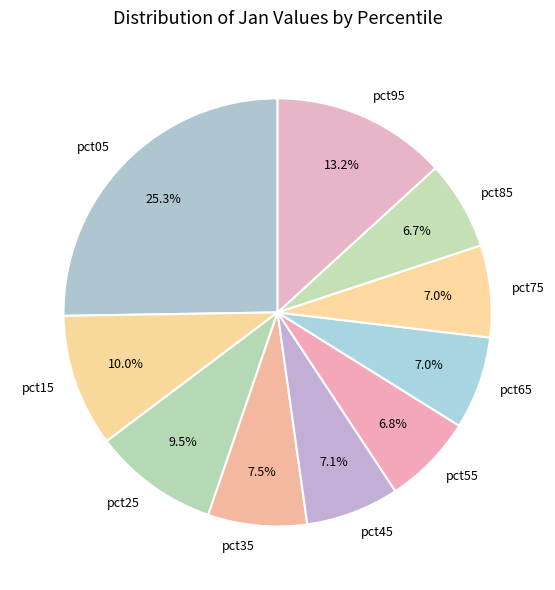

How much of the chart is everything except pct85?

93.3%